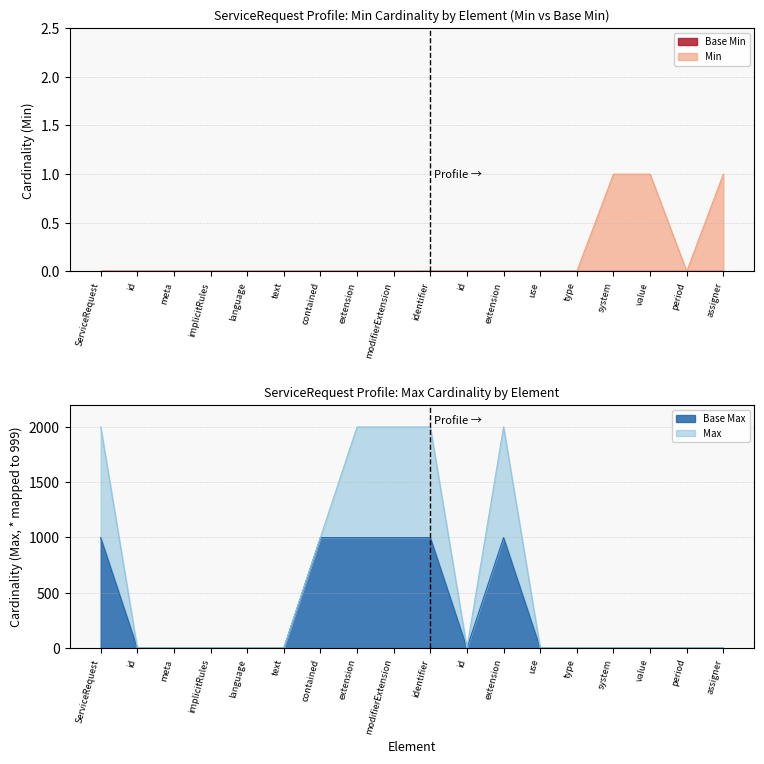

At which label is the value closest to 0?

ServiceRequest